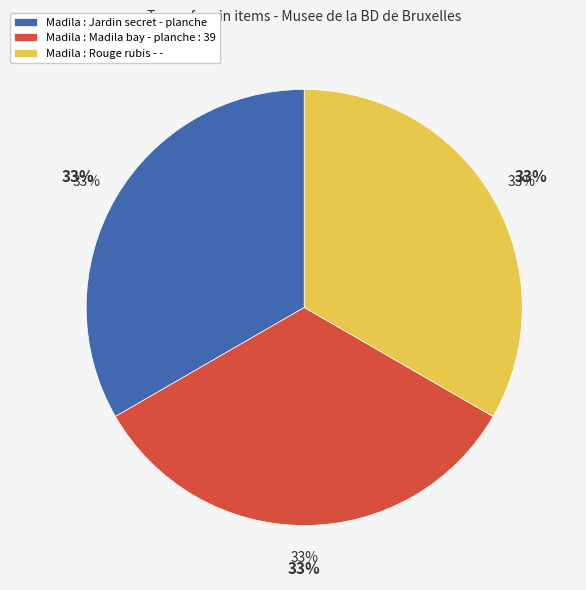

Which slice is the smallest?

Madila : Jardin secret - planche